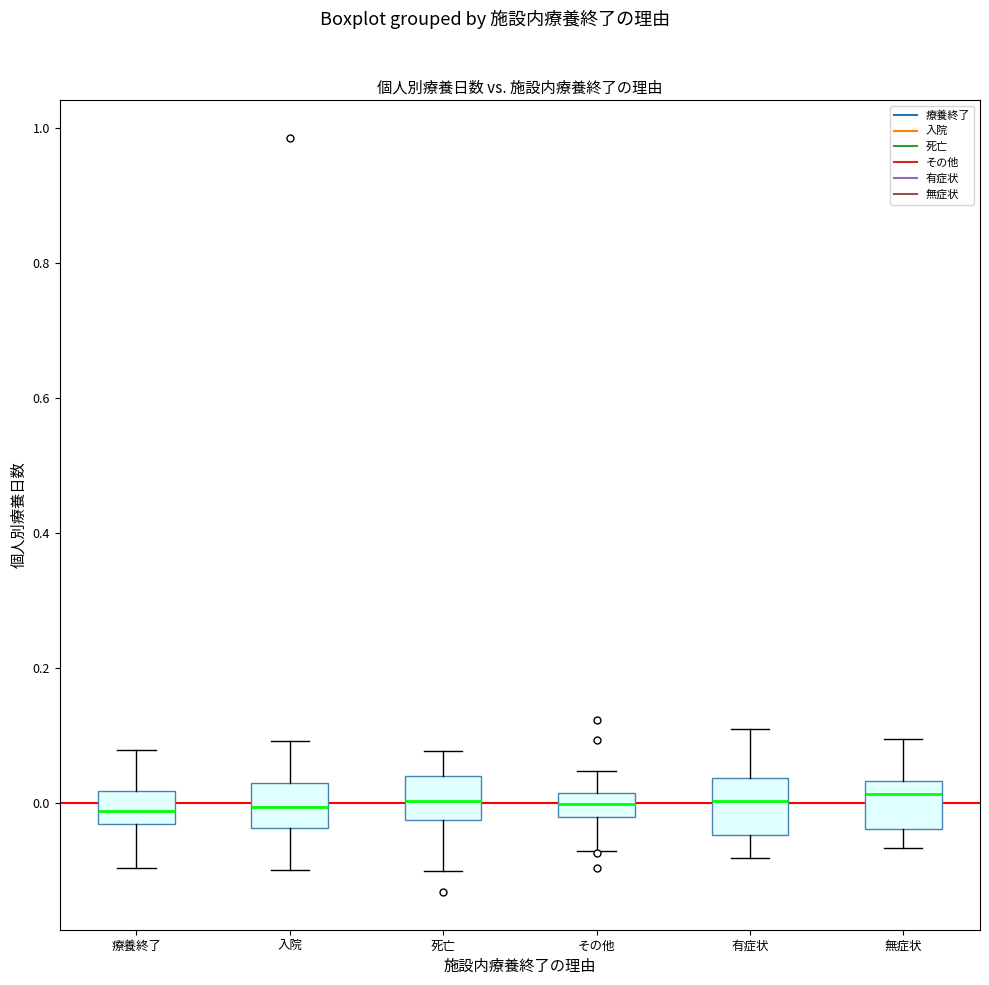

Where does the upper whisker of the box for 入院 end on the y-axis? The values are not printed on the chart, so give them approximately, as read against the axis.

0.10